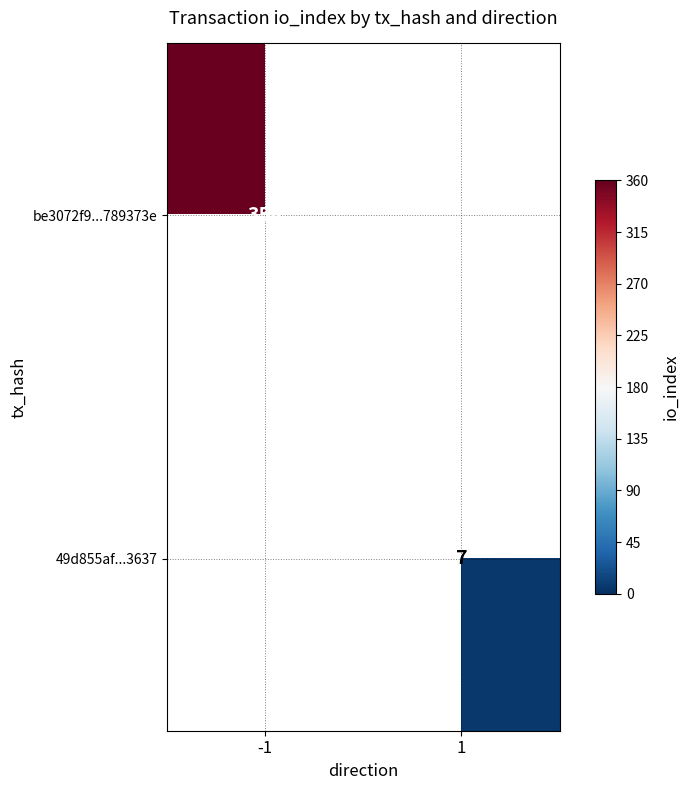

True or false: 49d855af...3637 has a value of 3 at 1.

False